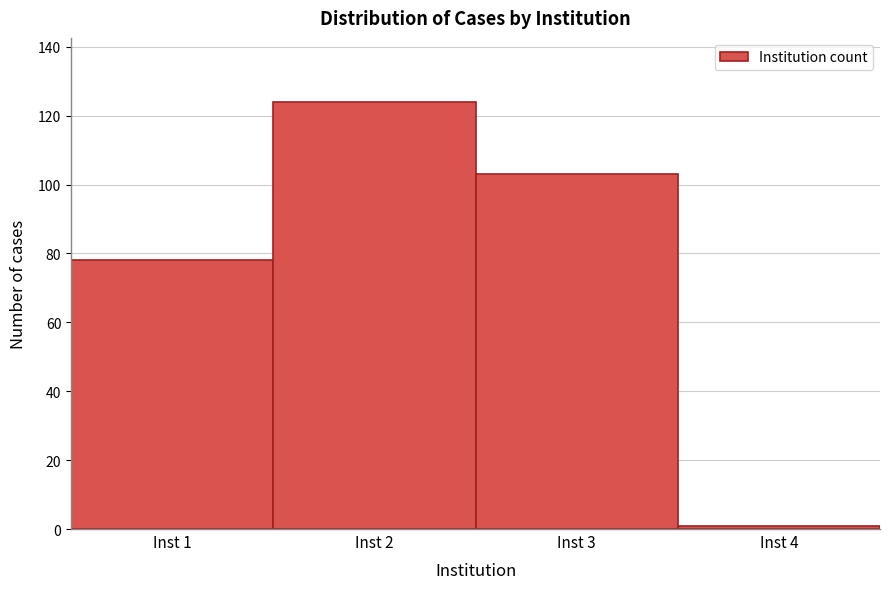

Over which range of the x-axis is the bar tallest?

1.5 to 2.5